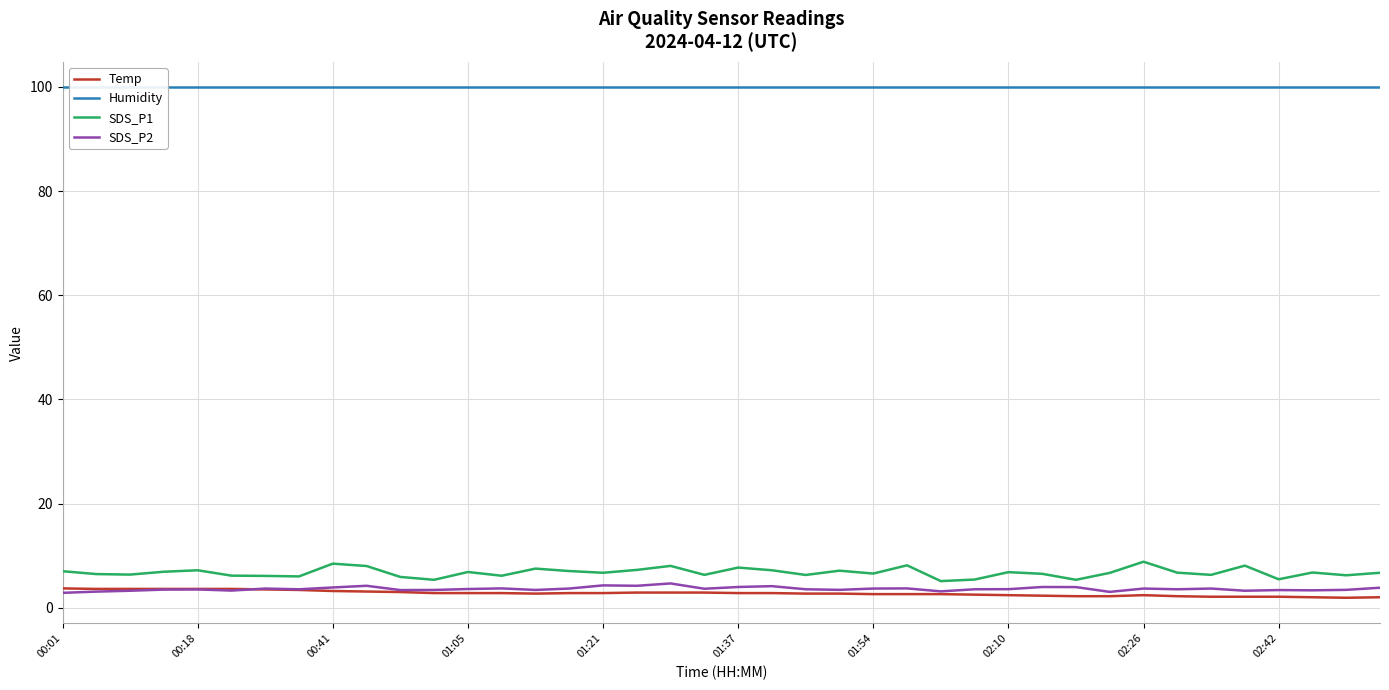

True or false: Humidity and Temp cross at least once.

False